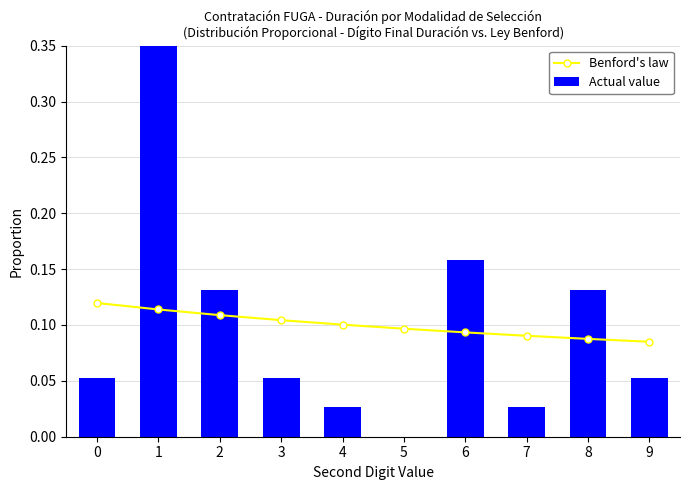

Reading left to right, transcribe all the data shown in this chart.

Benford's law: 0.1	0.1	0.1	0.1	0.1	0.1	0.1	0.1	0.1	0.1
Actual value: 0.1	0.4	0.1	0.1	0.0	0.0	0.2	0.0	0.1	0.1